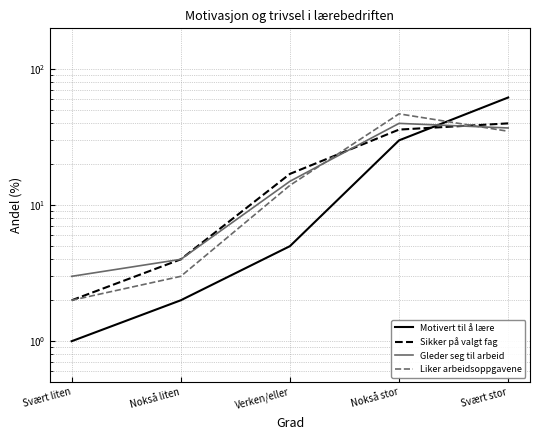

Which category has the lowest value across all series?

Svært liten